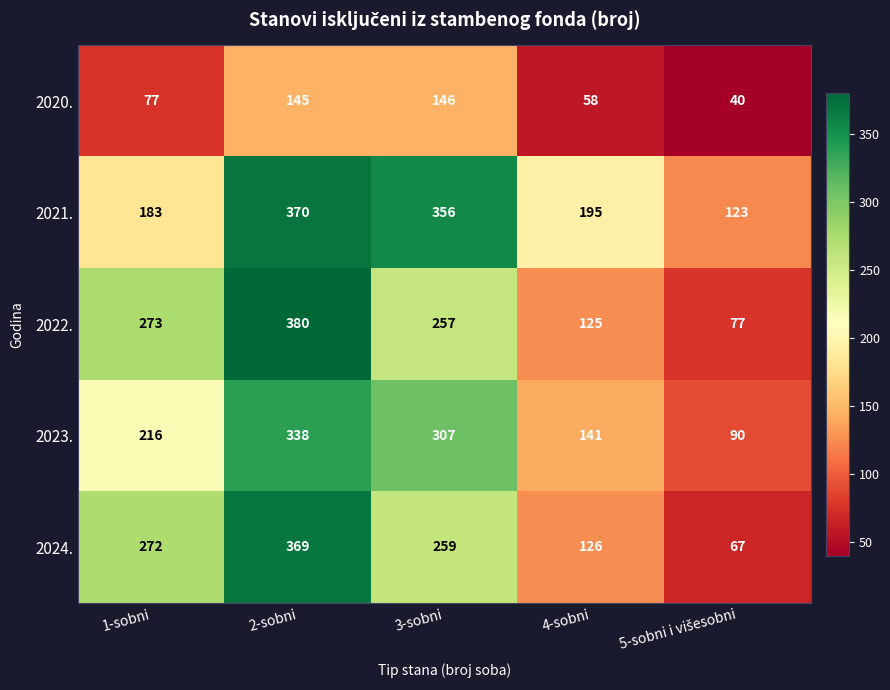

What value does the 2023. series have at 2-sobni, to the nearest 50?

350